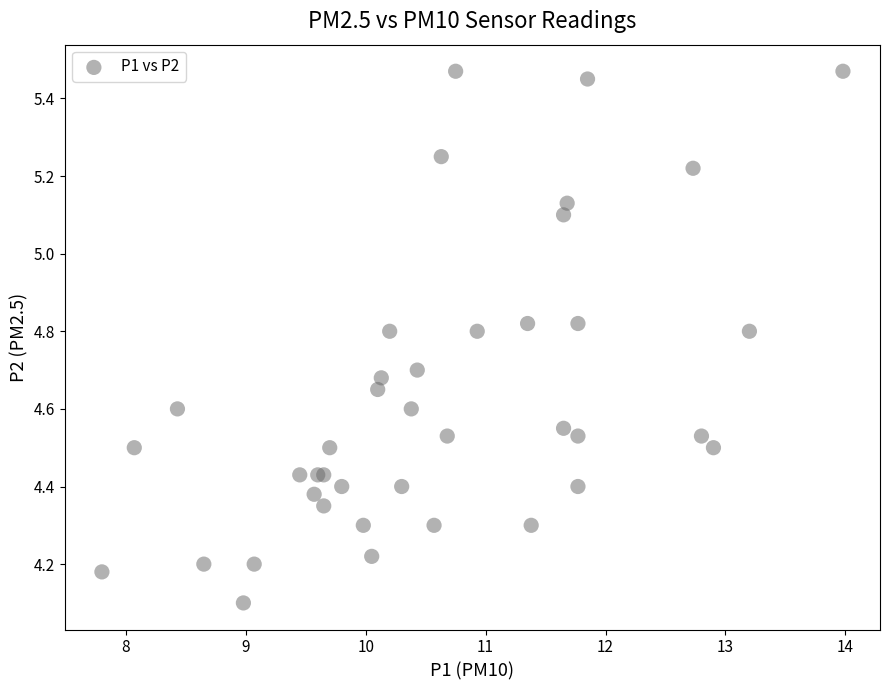

What Y value in the scatter plot is closest to 4?

4.1